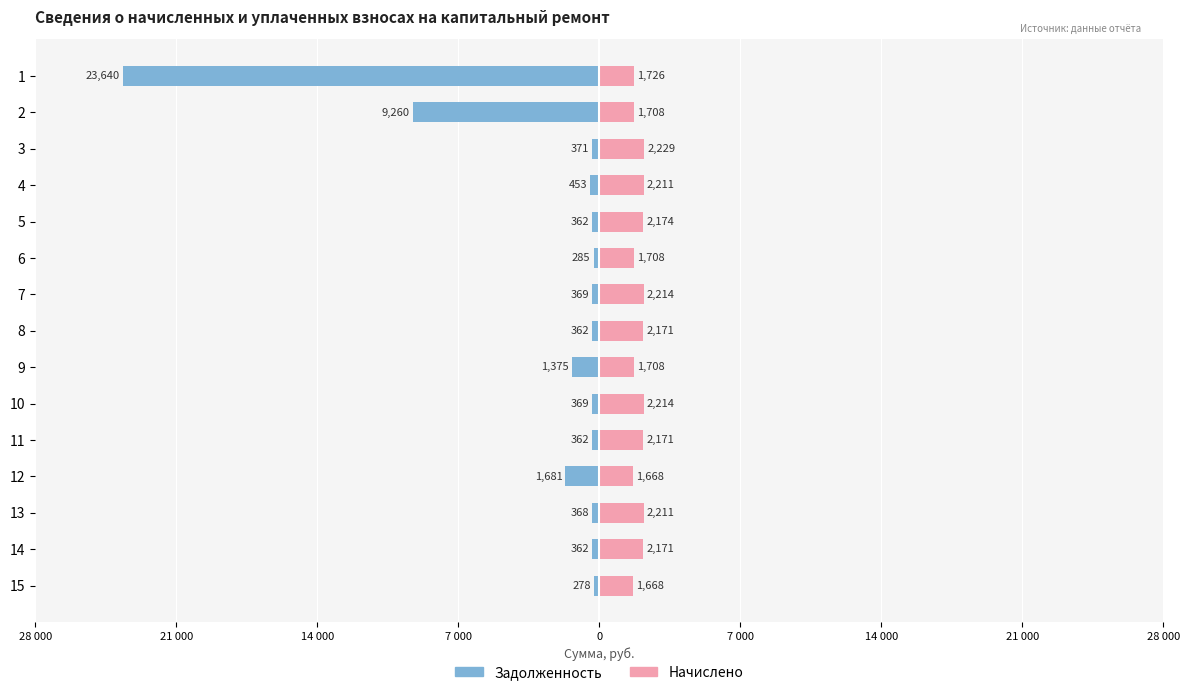

Reading left to right, list all the values displayed in this chart.

Задолженность: -23639.6	-9260.5	-371.5	-453.1	-362.4	-284.7	-369.1	-361.8	-1375.3	-369.1	-361.8	-1680.9	-368.4	-361.8	-278.0
Начислено: 1726.3	1708.1	2228.9	2210.7	2174.3	1708.1	2214.4	2170.6	1708.1	2214.4	2170.6	1668.1	2210.7	2170.6	1668.1